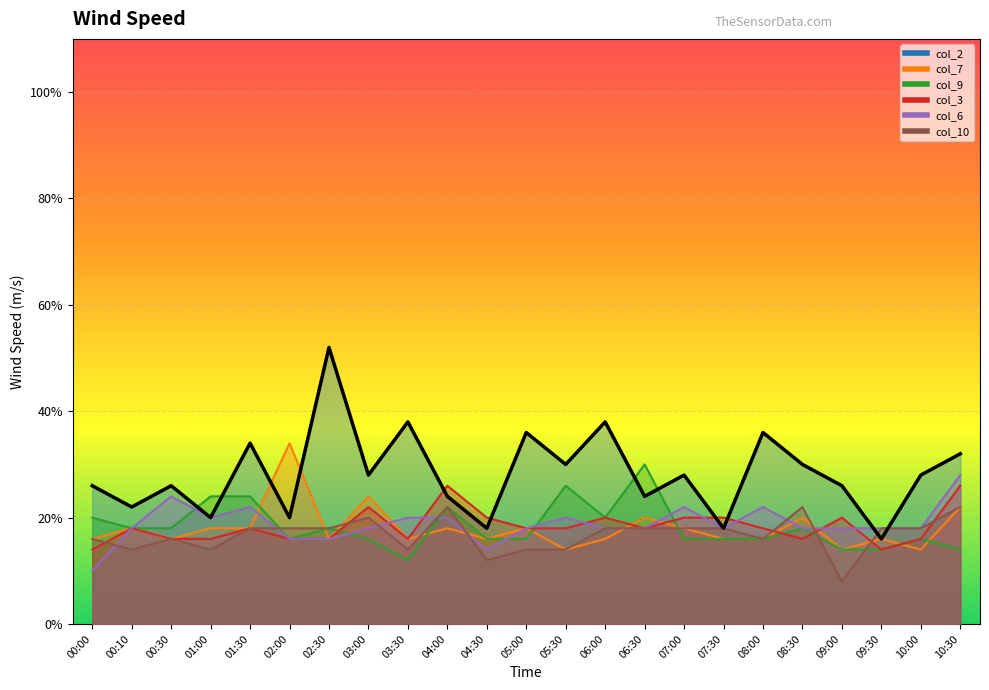

How many lines are shown in the chart?

6